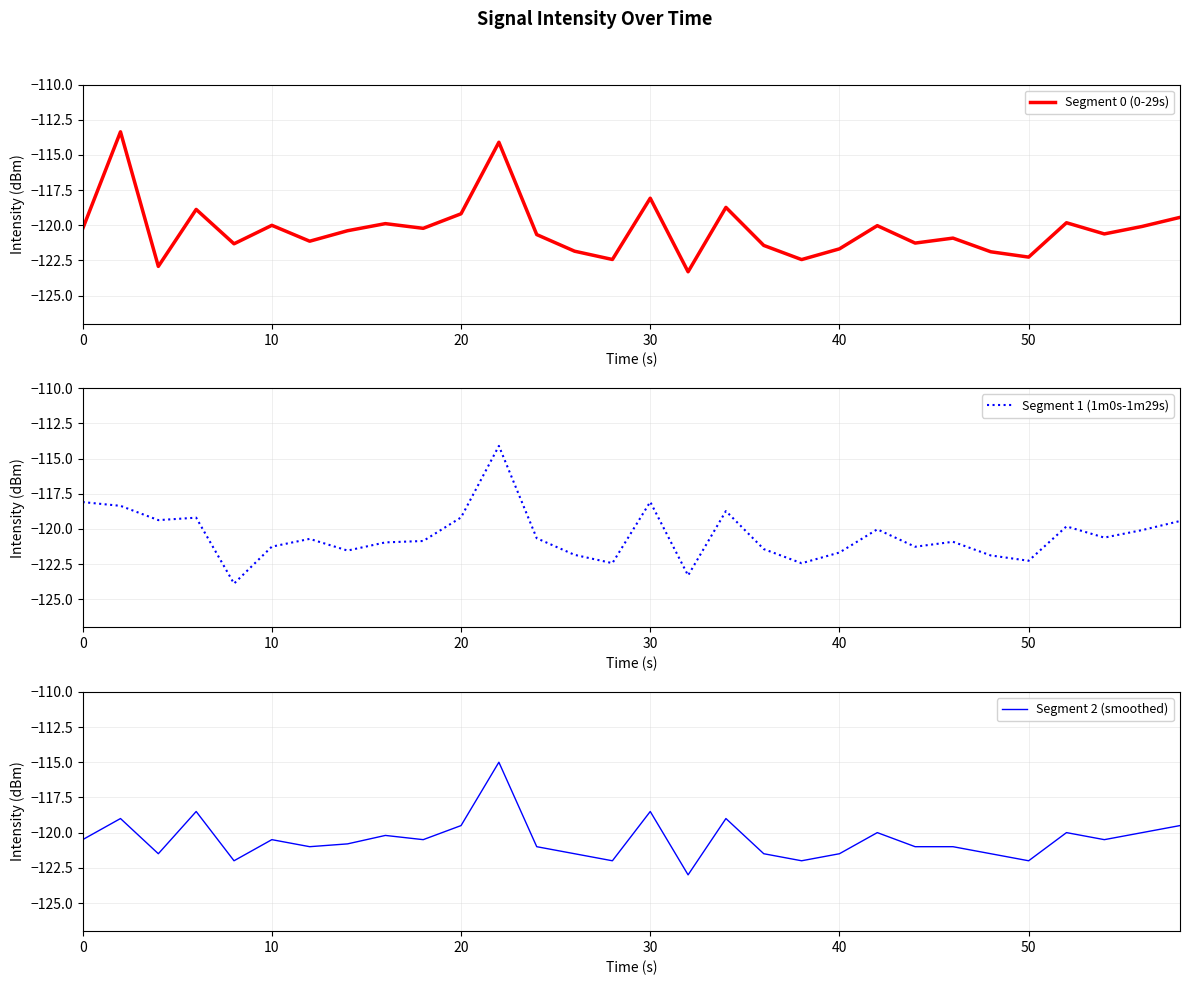

Is it true that Segment 1 (1m0s-1m29s) equals -119.2 at 20?

True